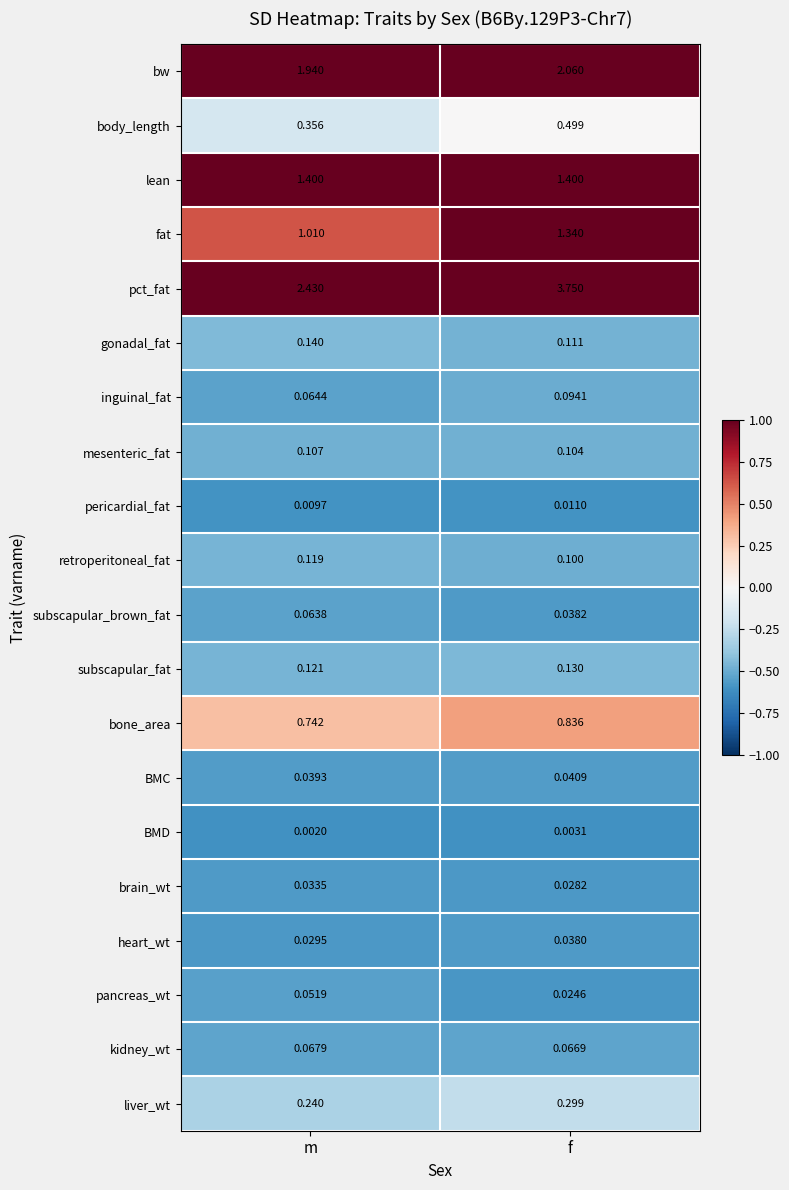

Which series has the largest total across all categories?

pct_fat